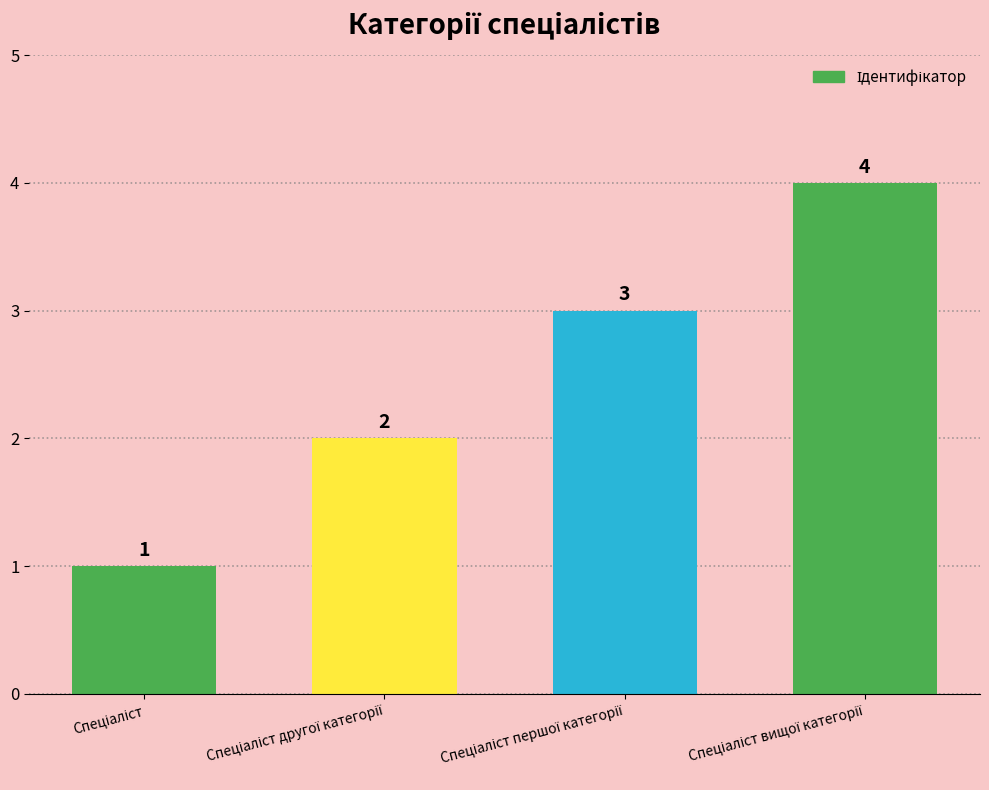

What is the greatest value displayed?

4